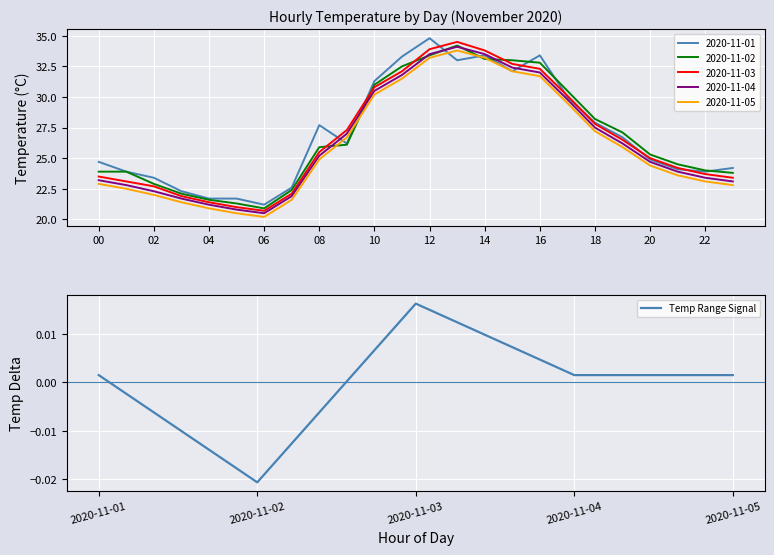

The value at 2020-11-04 is 0.0. True or false?

False